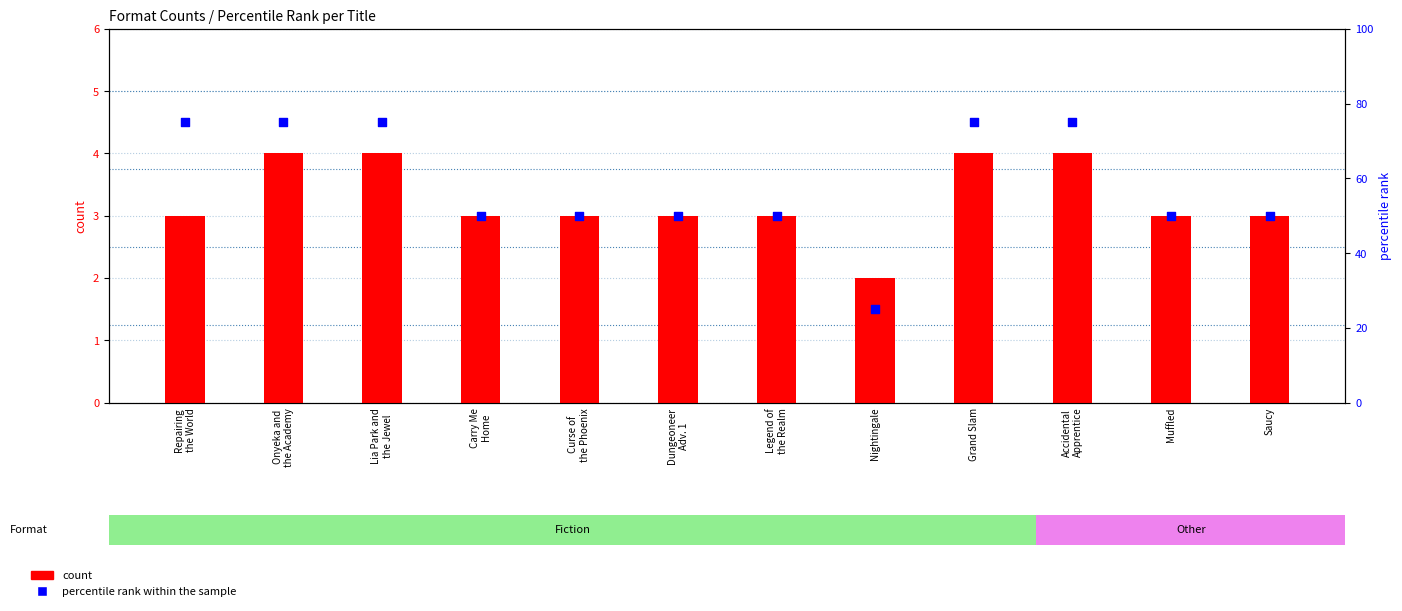

Which series has the largest Y range (max minus min)?

percentile rank within the sample